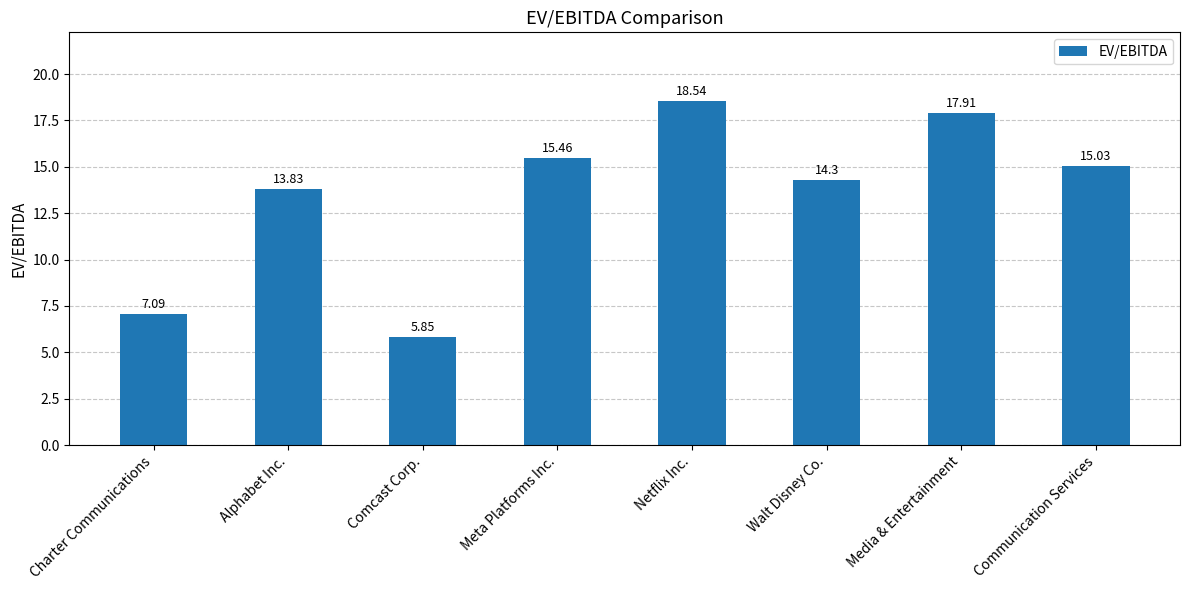

List the labels in order of value, largest first.

Netflix Inc., Media & Entertainment, Meta Platforms Inc., Communication Services, Walt Disney Co., Alphabet Inc., Charter Communications, Comcast Corp.